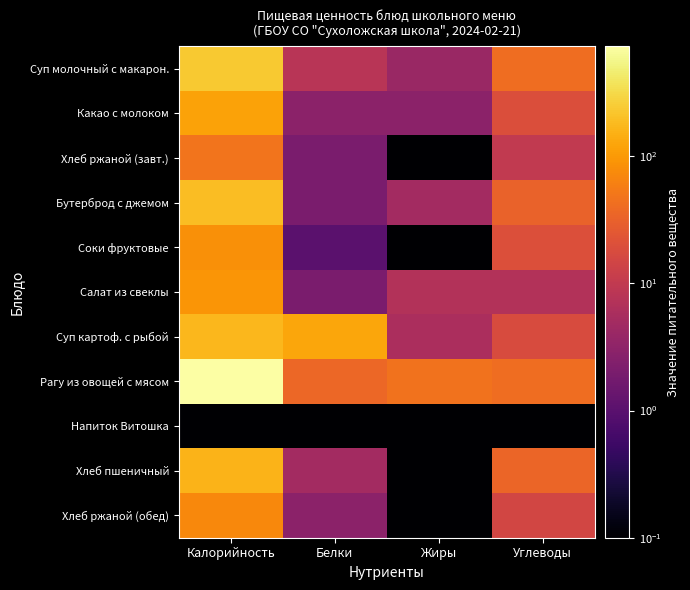

What is the difference between the highest and lowest values at Калорийность?

729.0